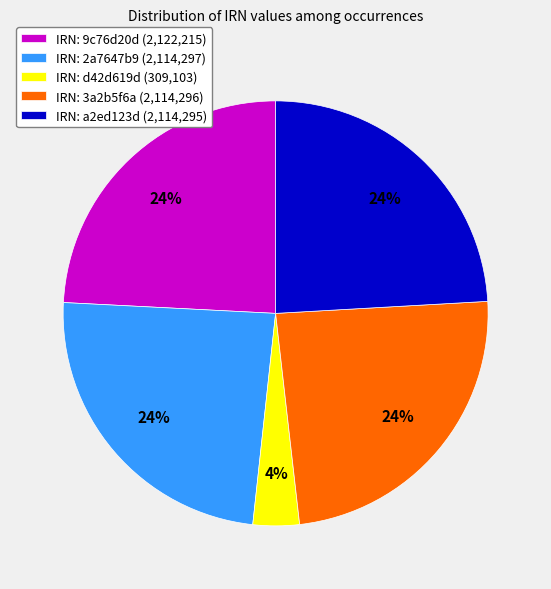

True or false: IRN: 3a2b5f6a (2,114,296) accounts for 14% of the total.

False